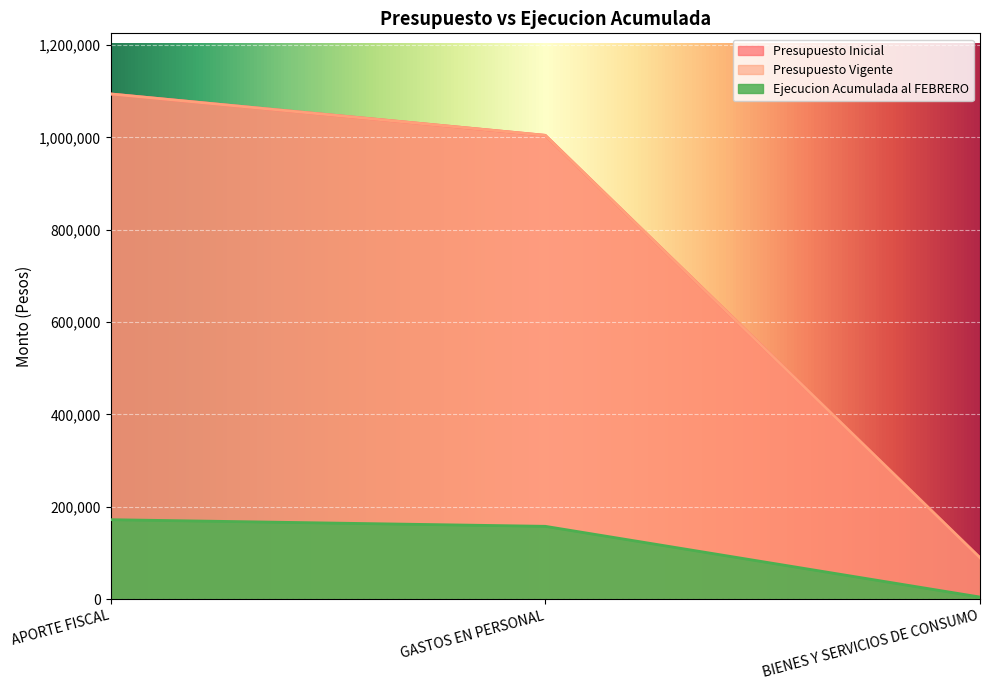

At how many categories does at least one series exceed 354304?

2